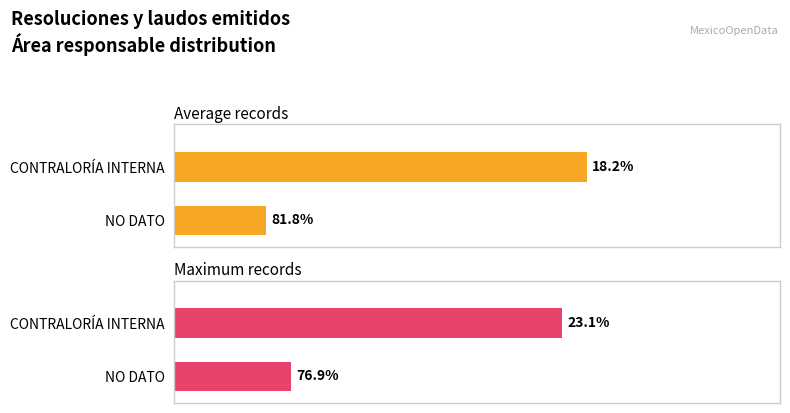

Which series changed the most between 0 and 1?

Average records